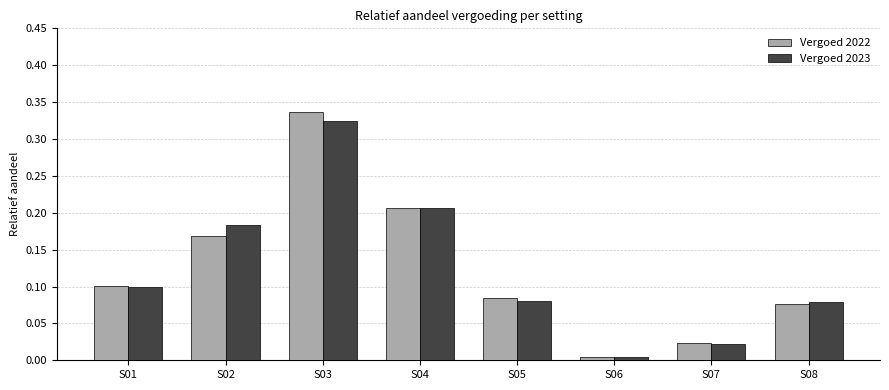

What is the sum of all Vergoed 2023 values?

1.0